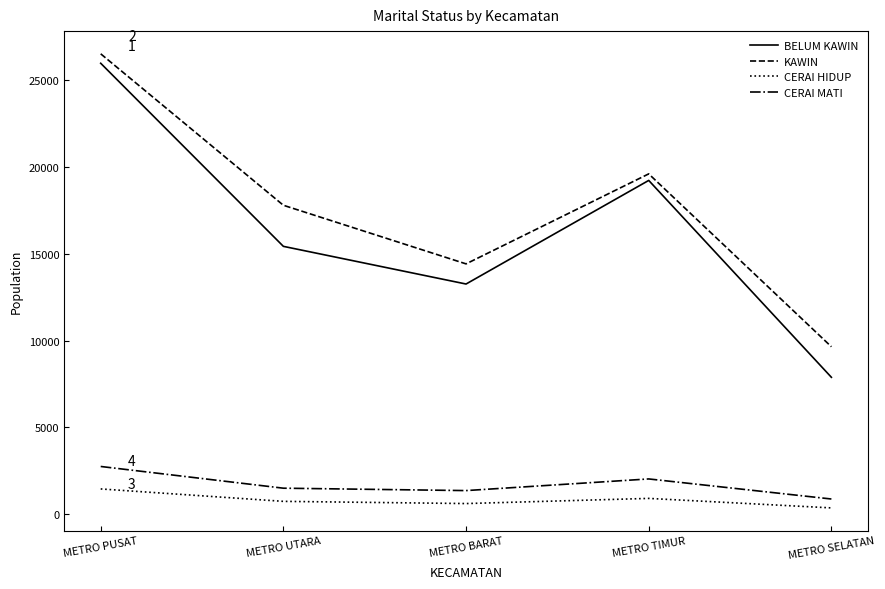

How many series are shown in this chart?

4